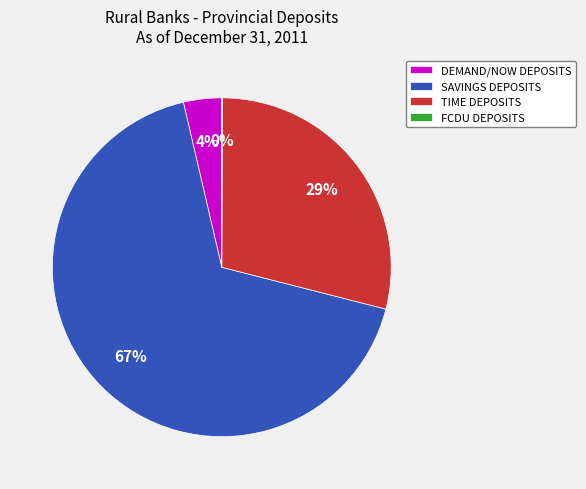

Is there a majority slice in this chart?

Yes